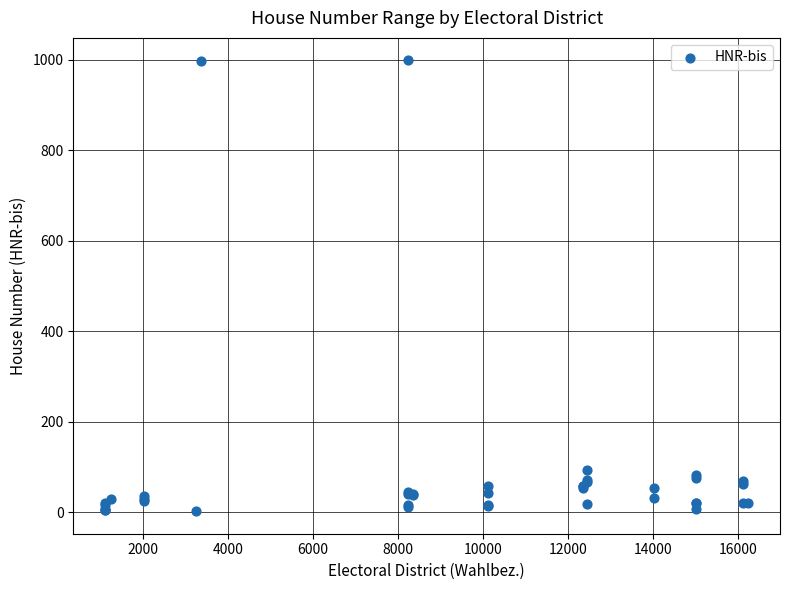

What Y value in the scatter plot is closest to 500?

92